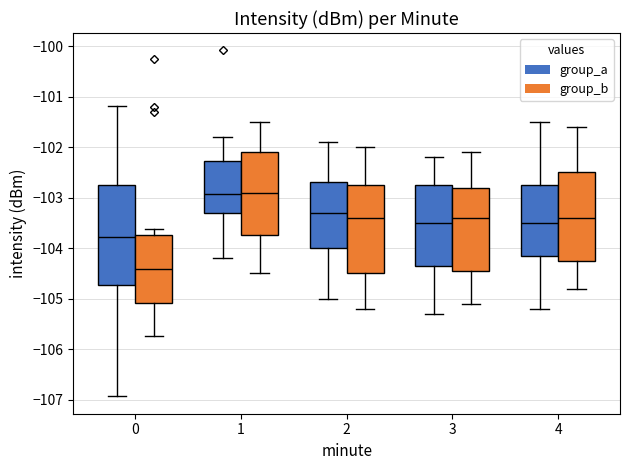

Reading left to right, read every box against the y-axis: the position of its median line, the range the box covers, and the ends of its whiskers. The values are not printed on the chart, so give them approximately, as read against the axis.

0 (group_a): median -103.8, box -104.7 to -102.8, whiskers -106.9 to -101.2
0 (group_b): median -104.4, box -105.1 to -103.7, whiskers -105.7 to -103.6
1 (group_a): median -102.9, box -103.3 to -102.3, whiskers -104.2 to -101.8
1 (group_b): median -102.9, box -103.7 to -102.1, whiskers -104.5 to -101.5
2 (group_a): median -103.3, box -104.0 to -102.7, whiskers -105.0 to -101.9
2 (group_b): median -103.4, box -104.5 to -102.7, whiskers -105.2 to -102.0
3 (group_a): median -103.5, box -104.3 to -102.7, whiskers -105.3 to -102.2
3 (group_b): median -103.4, box -104.4 to -102.8, whiskers -105.1 to -102.1
4 (group_a): median -103.5, box -104.1 to -102.7, whiskers -105.2 to -101.5
4 (group_b): median -103.4, box -104.2 to -102.5, whiskers -104.8 to -101.6